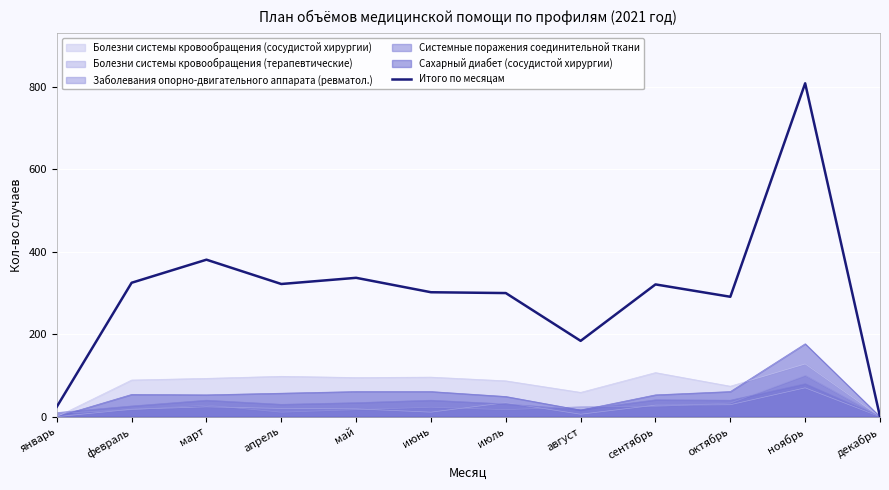

Which category has the lowest value across all series?

декабрь